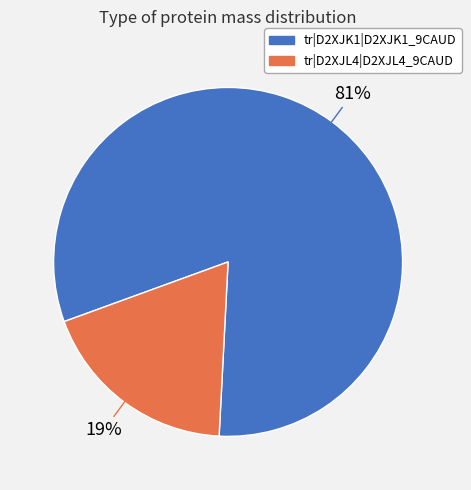

Does tr|D2XJK1|D2XJK1_9CAUD represent more than half of the total?

Yes